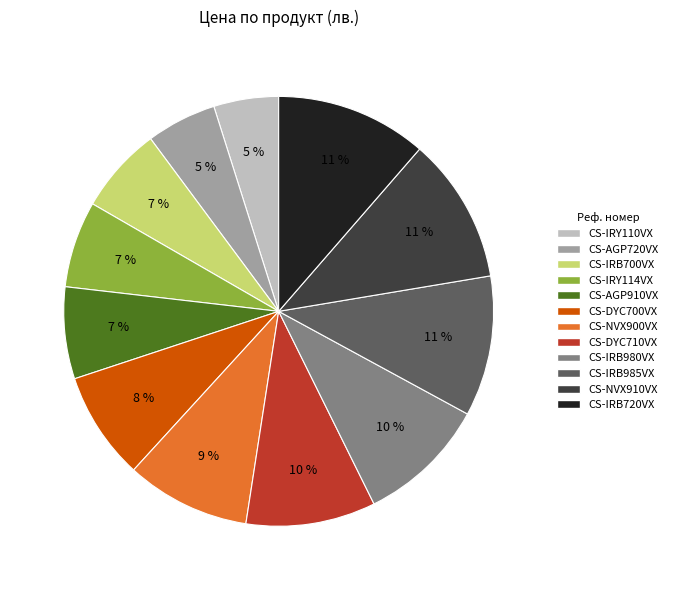

Do CS-AGP720VX and CS-IRB720VX together represent more than half of the pie?

No